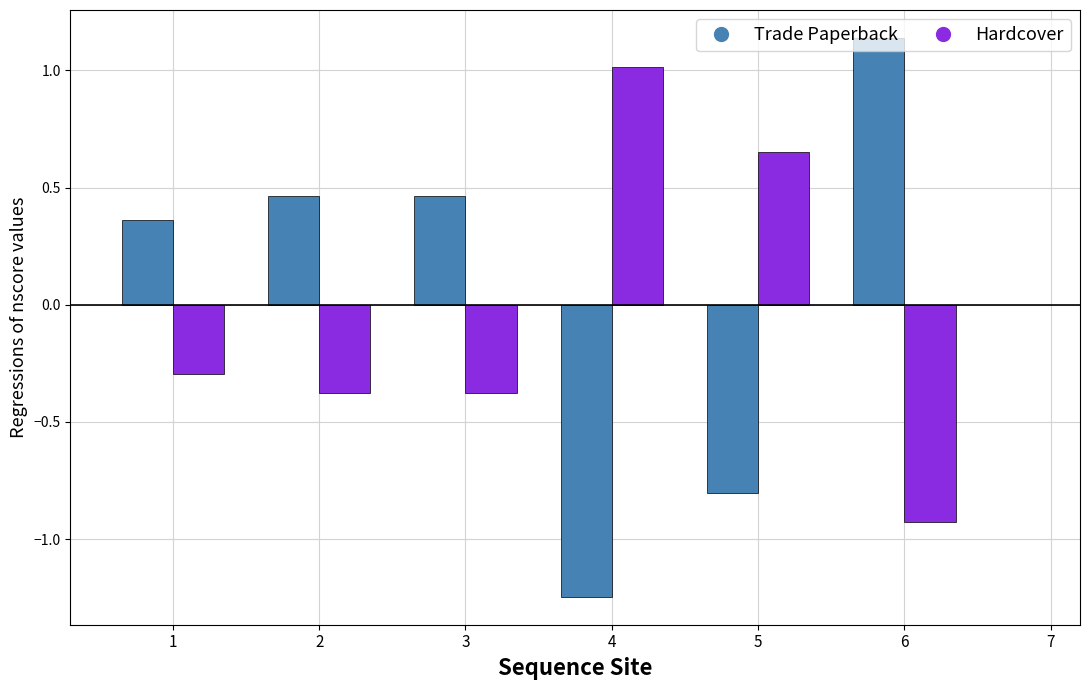

At how many categories does at least one series exceed 1?

2